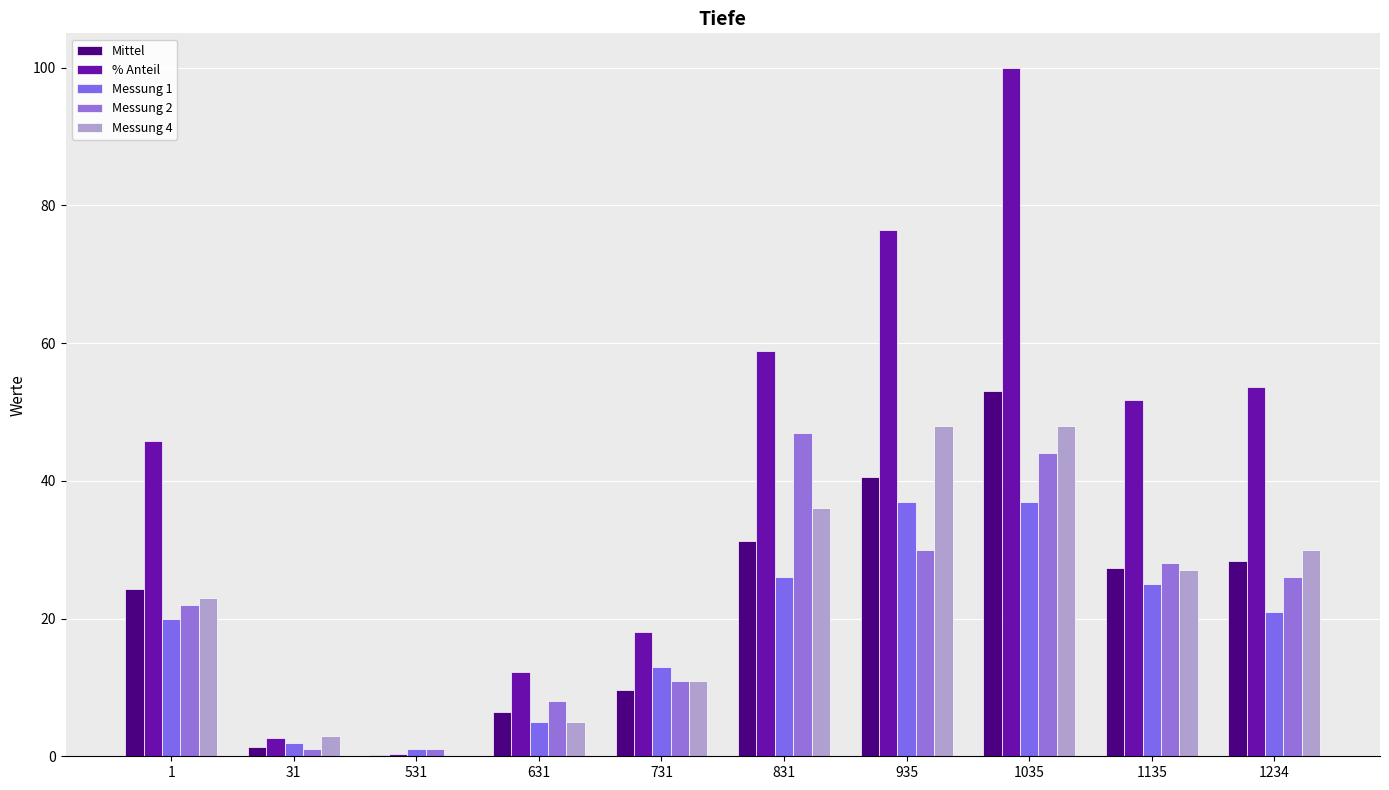

What is the sum of all Messung 4 values?

231.0